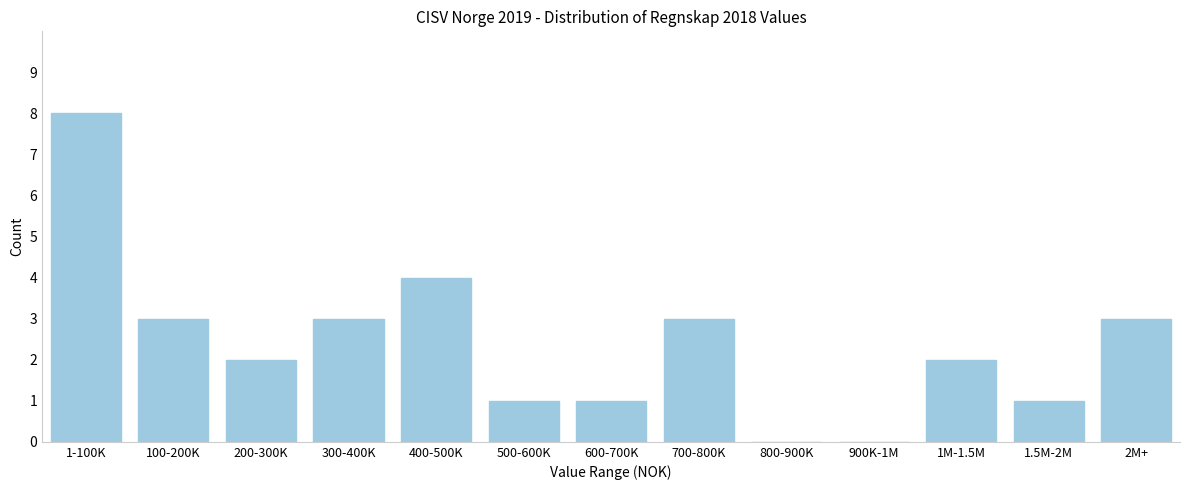

Reading left to right, extract all data points from this chart.

1-100K=8	100-200K=3	200-300K=2	300-400K=3	400-500K=4	500-600K=1	600-700K=1	700-800K=3	800-900K=0	900K-1M=0	1M-1.5M=2	1.5M-2M=1	2M+=3